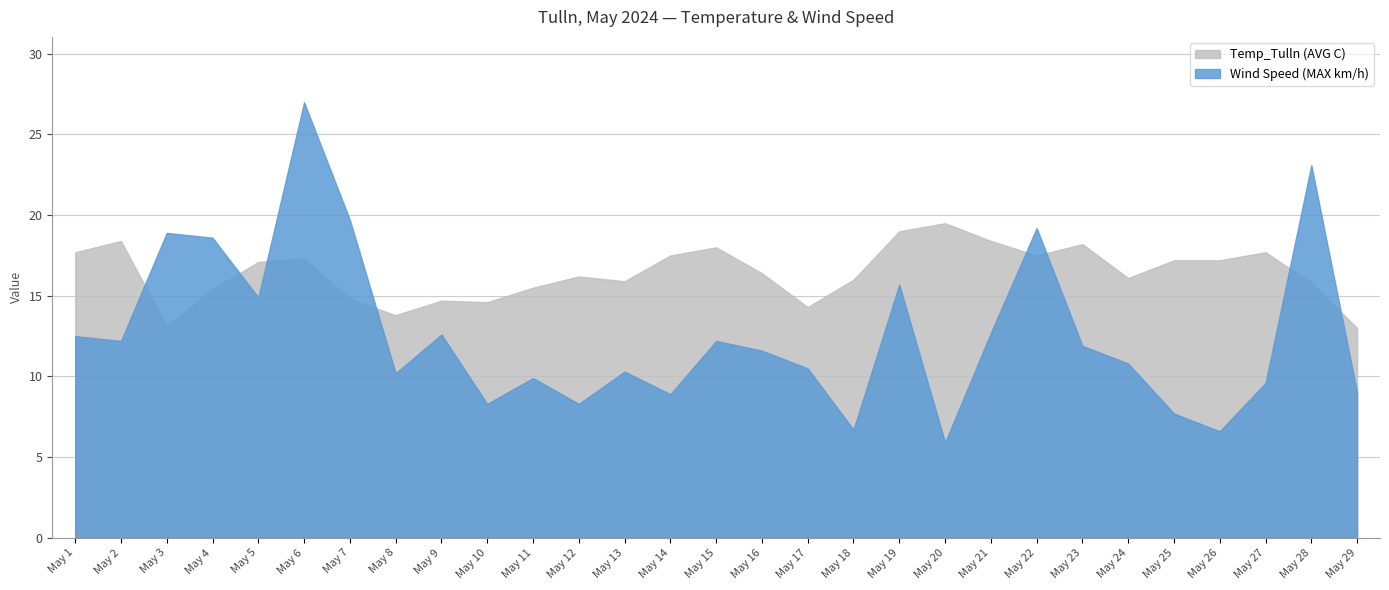

How many data points in Wind Speed (MAX km/h) are less than 11?

14